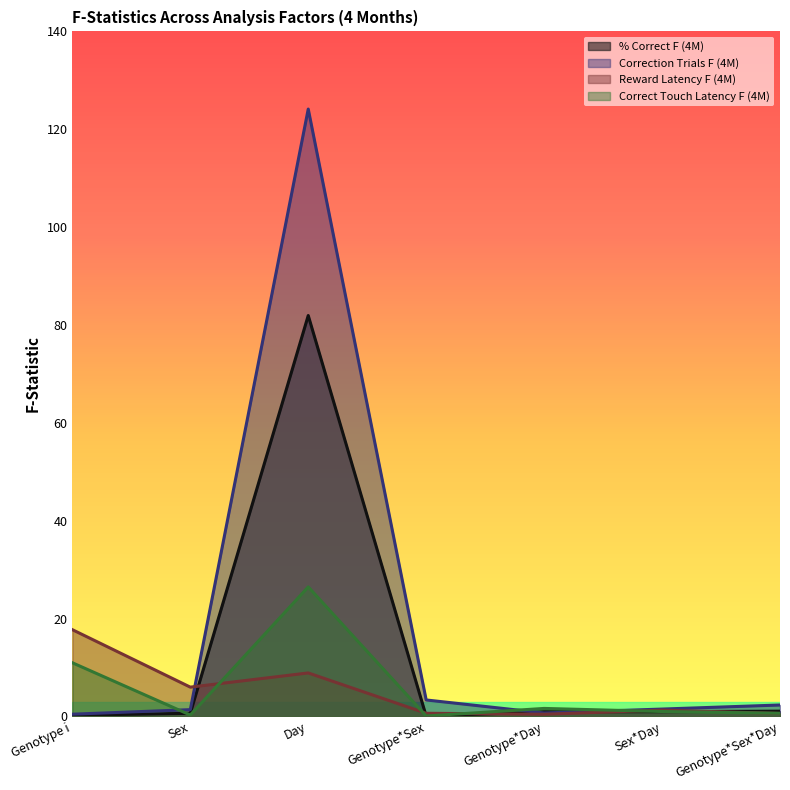

True or false: Correction Trials F (4M) has a value of 5.0 at Genotype*Sex.

False